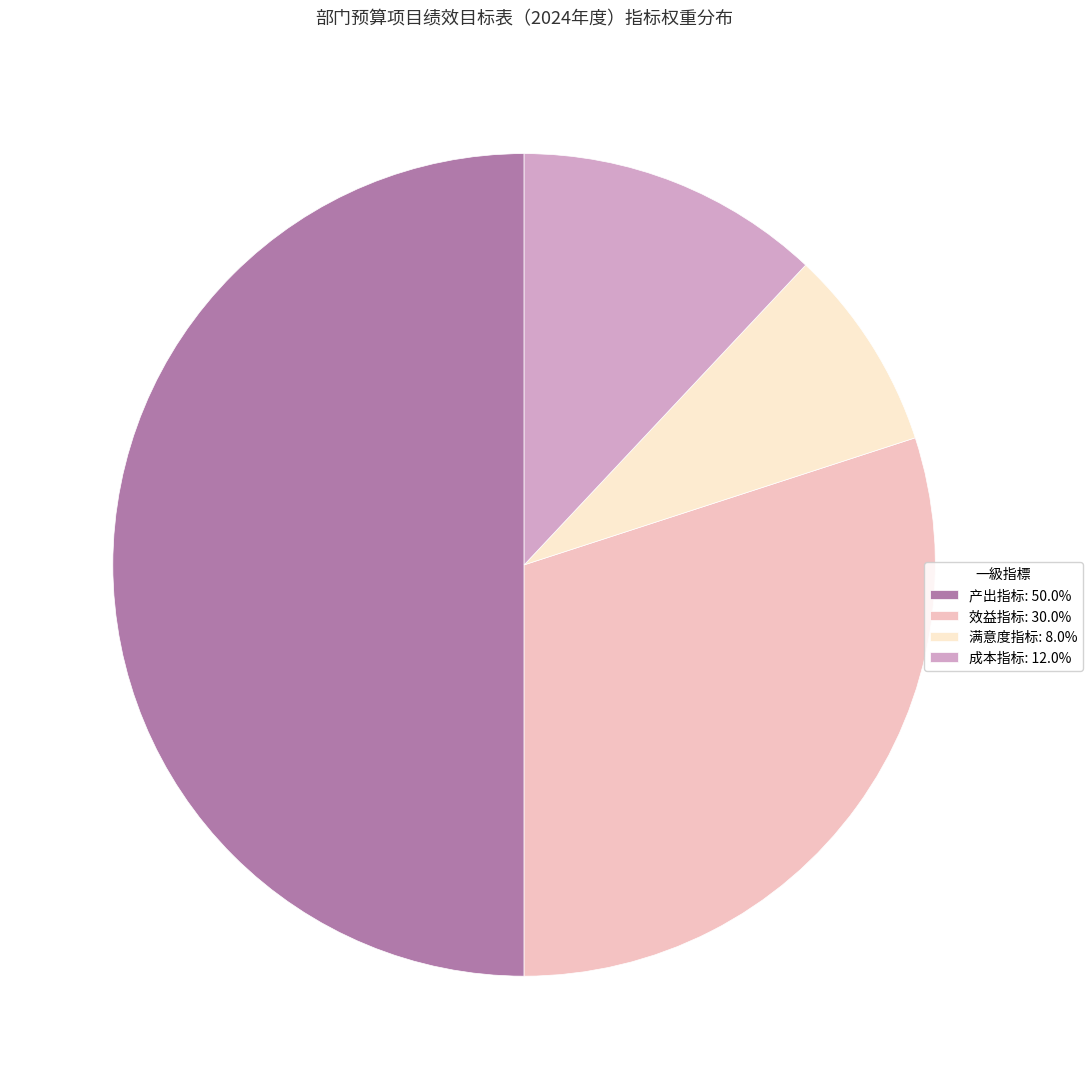

Does 效益指标: 30.0% represent more than half of the total?

No